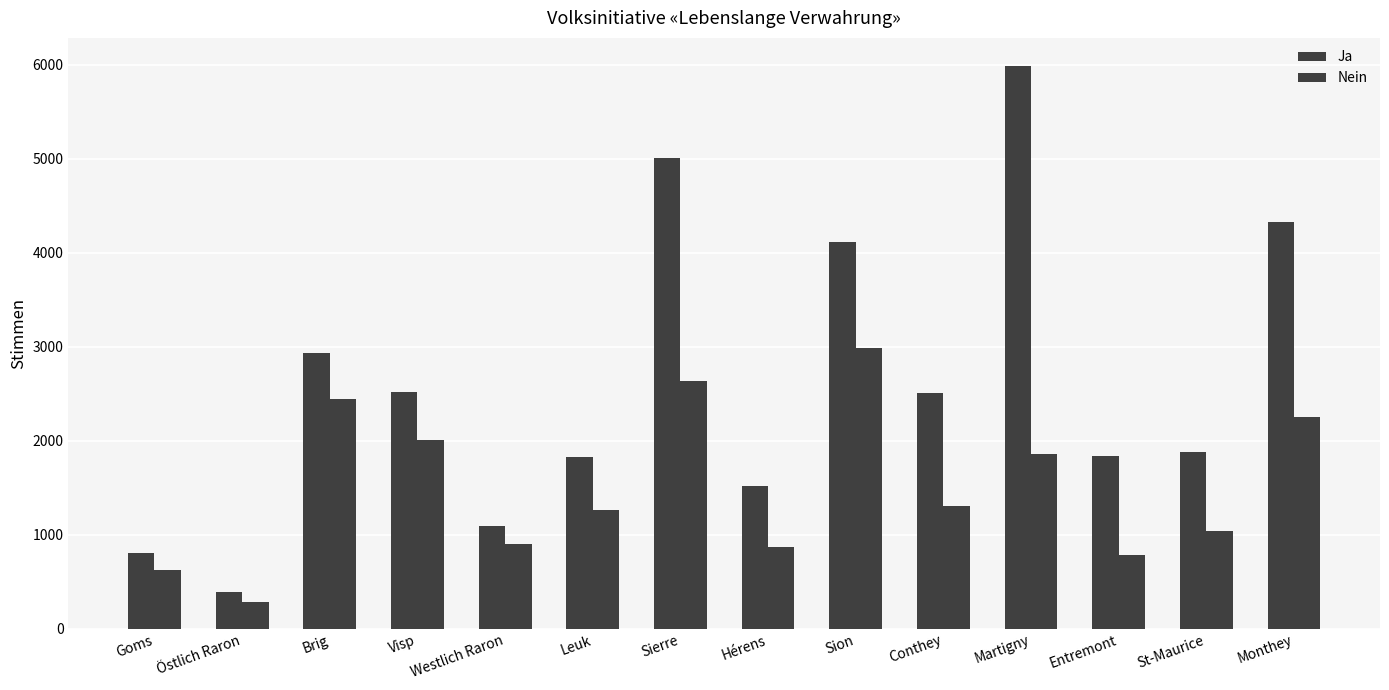

Is the value of Nein at Sierre greater than the value of Ja at Östlich Raron?

Yes